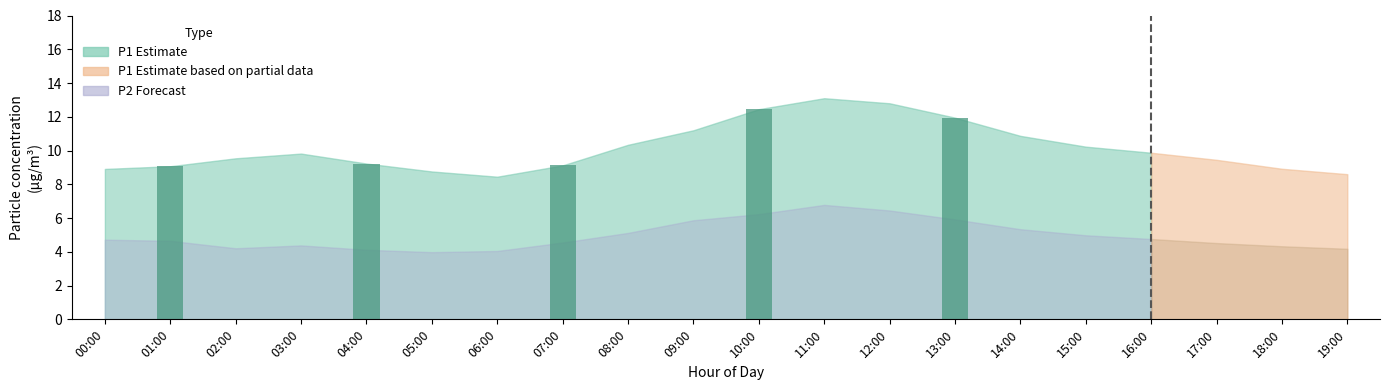

Is it true that P2 equals 4.4 at 03:00?

True